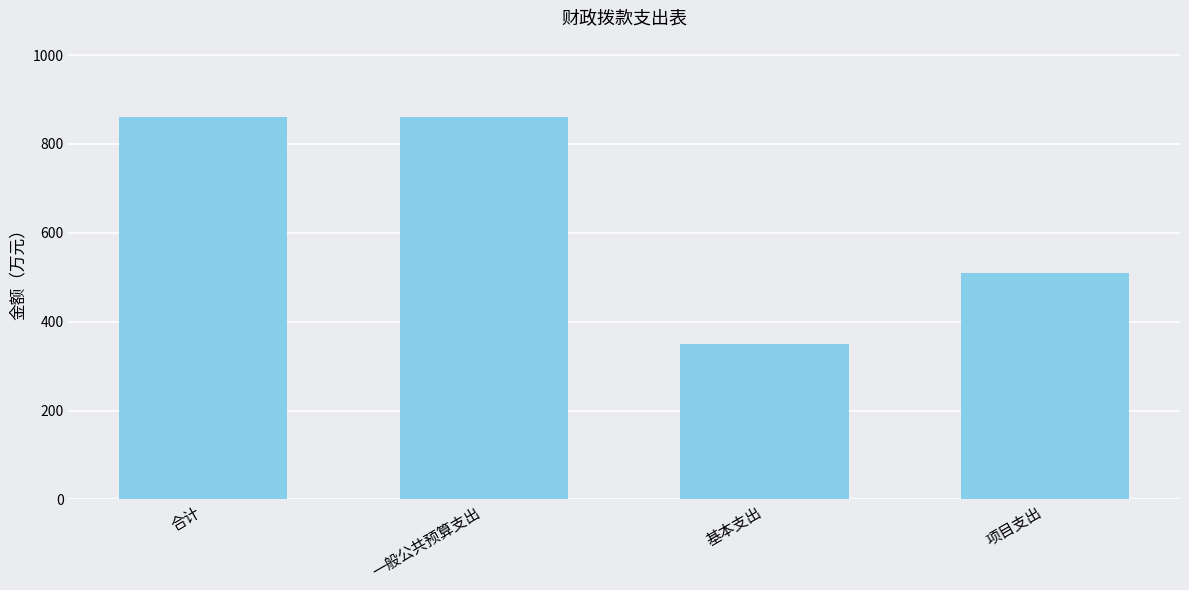

Reading right to left, list all the values displayed in this chart.

510.0	350.3	860.3	860.3